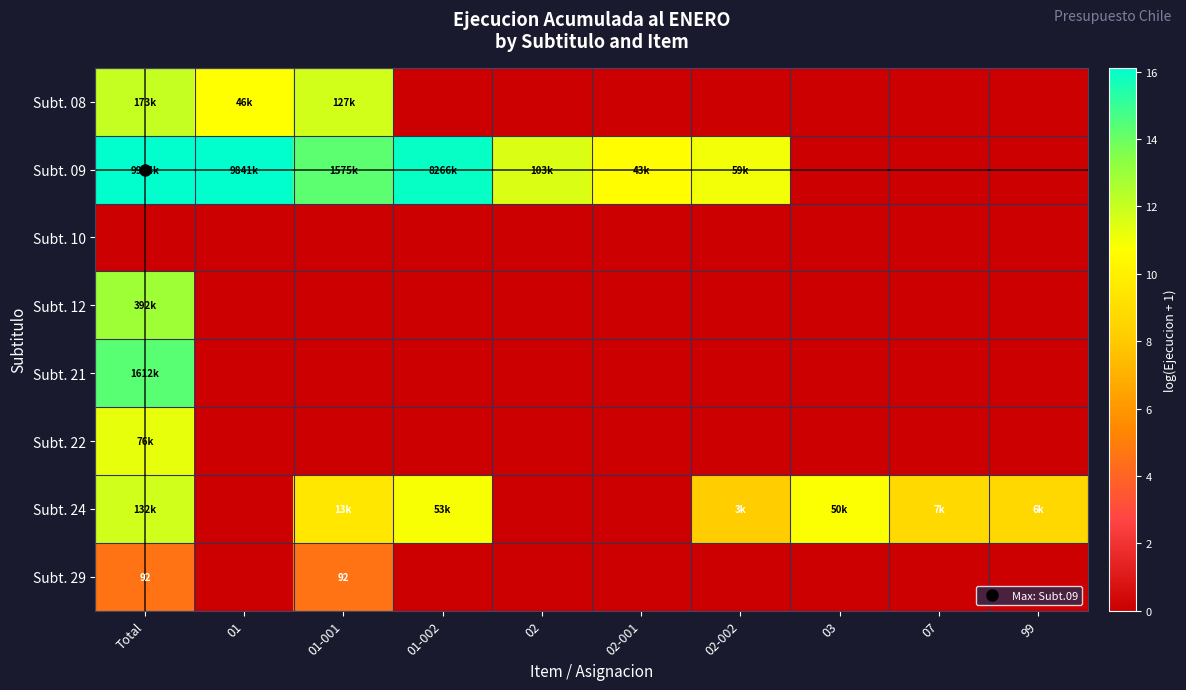

At how many categories does at least one series exceed 2?

10